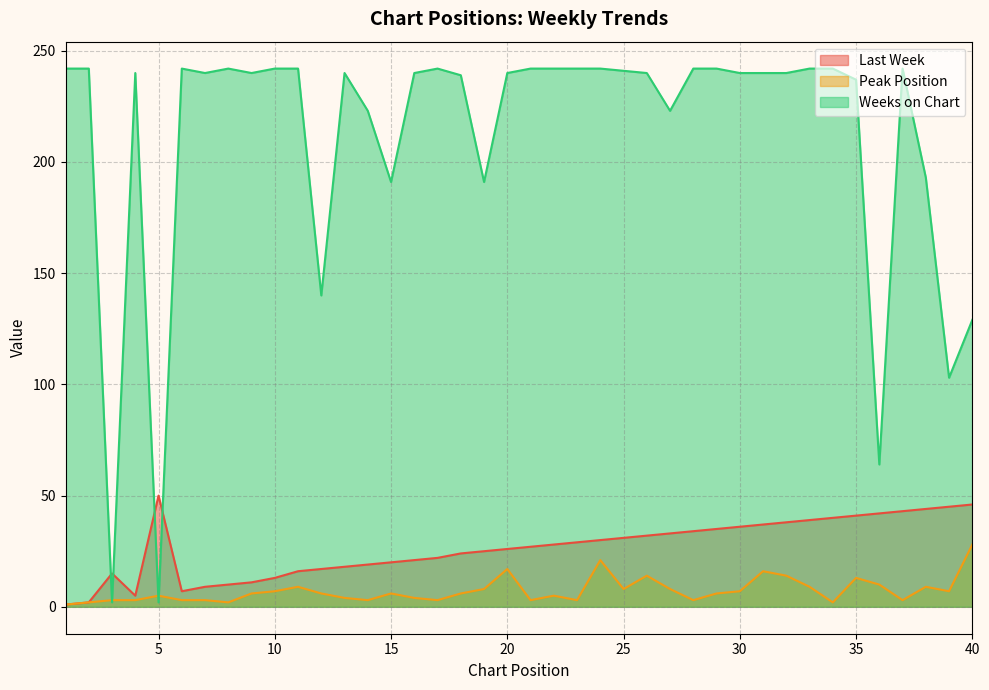

Which series changed the most between 34 and 36?

Weeks on Chart